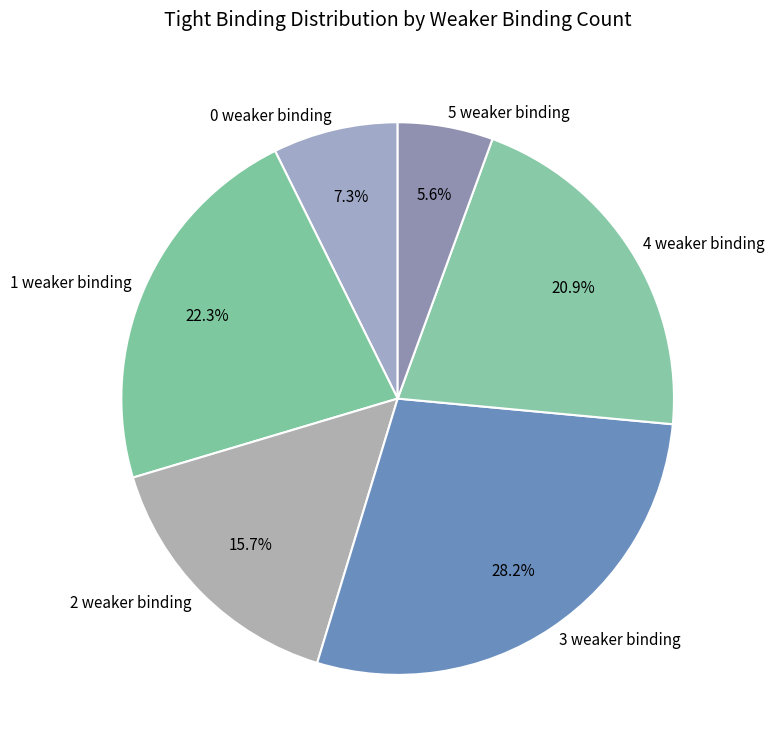

Is there a majority slice in this chart?

No